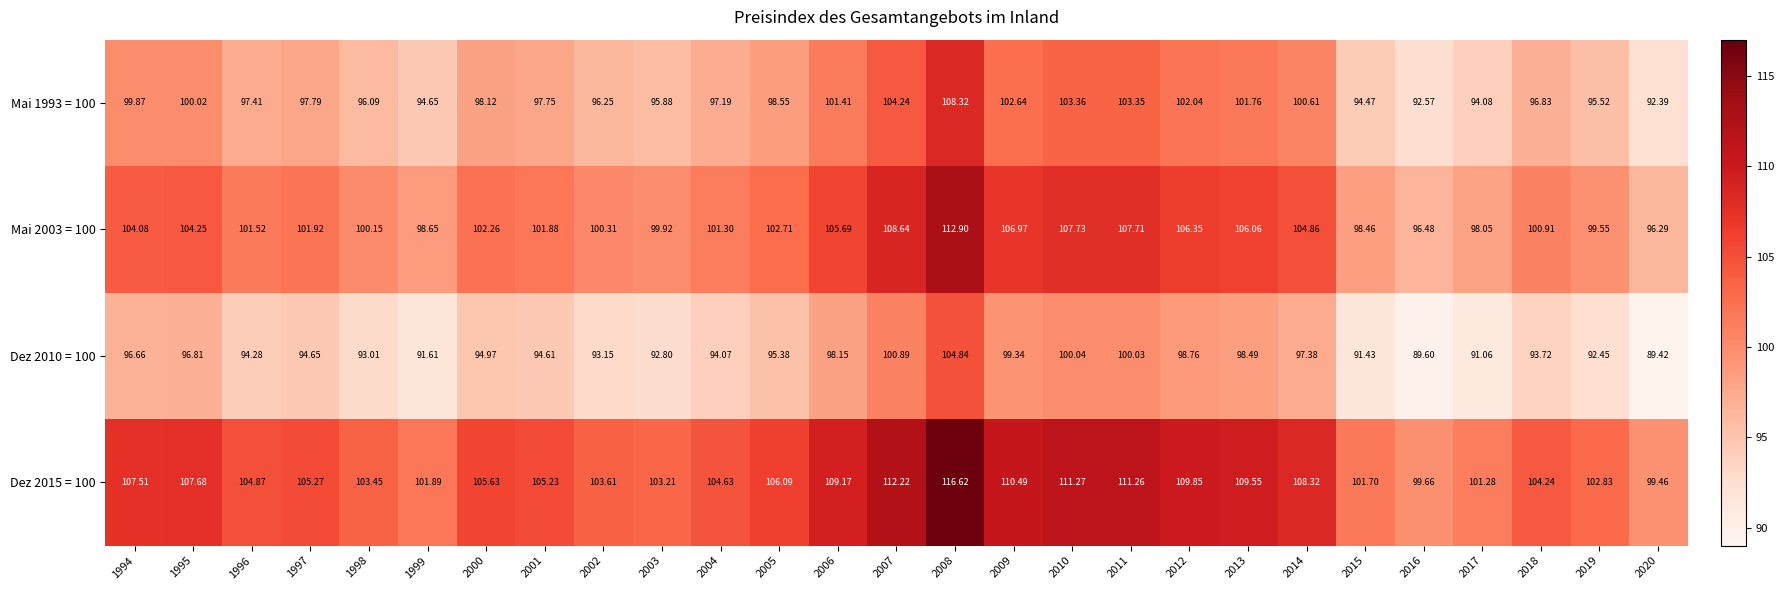

Which series has the widest spread of values?

Dez 2015 = 100